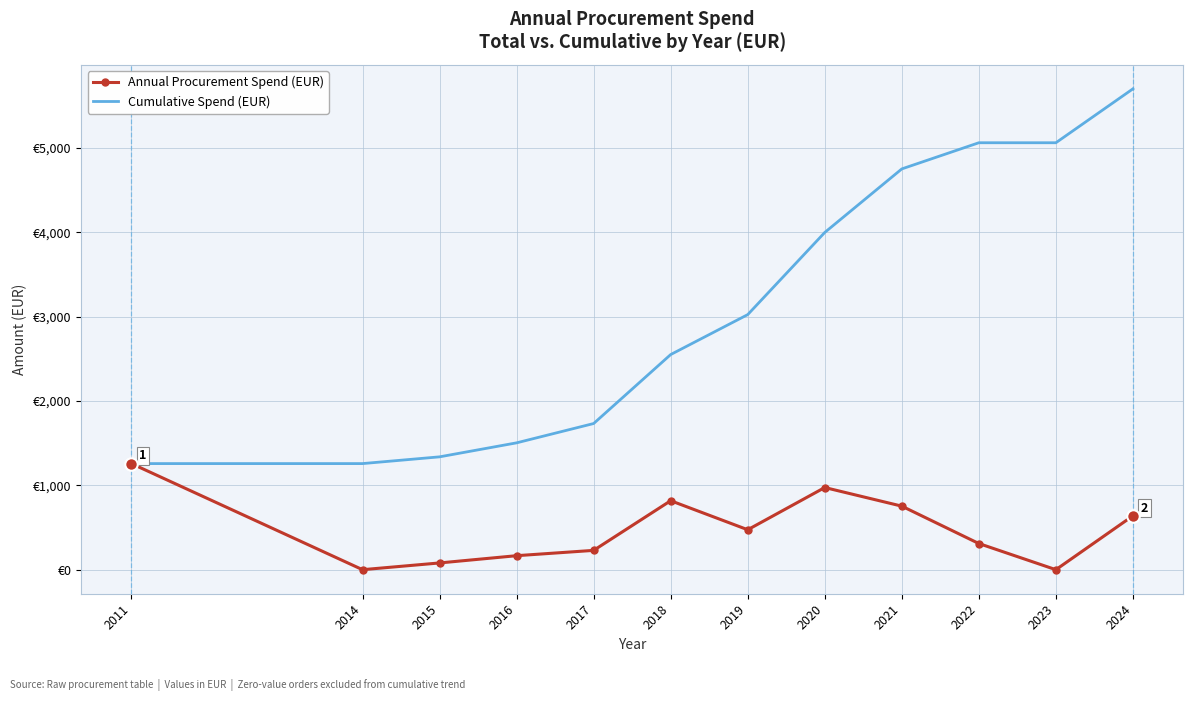

Is it true that Annual Procurement Spend (EUR) equals 0.0 at 2014?

True